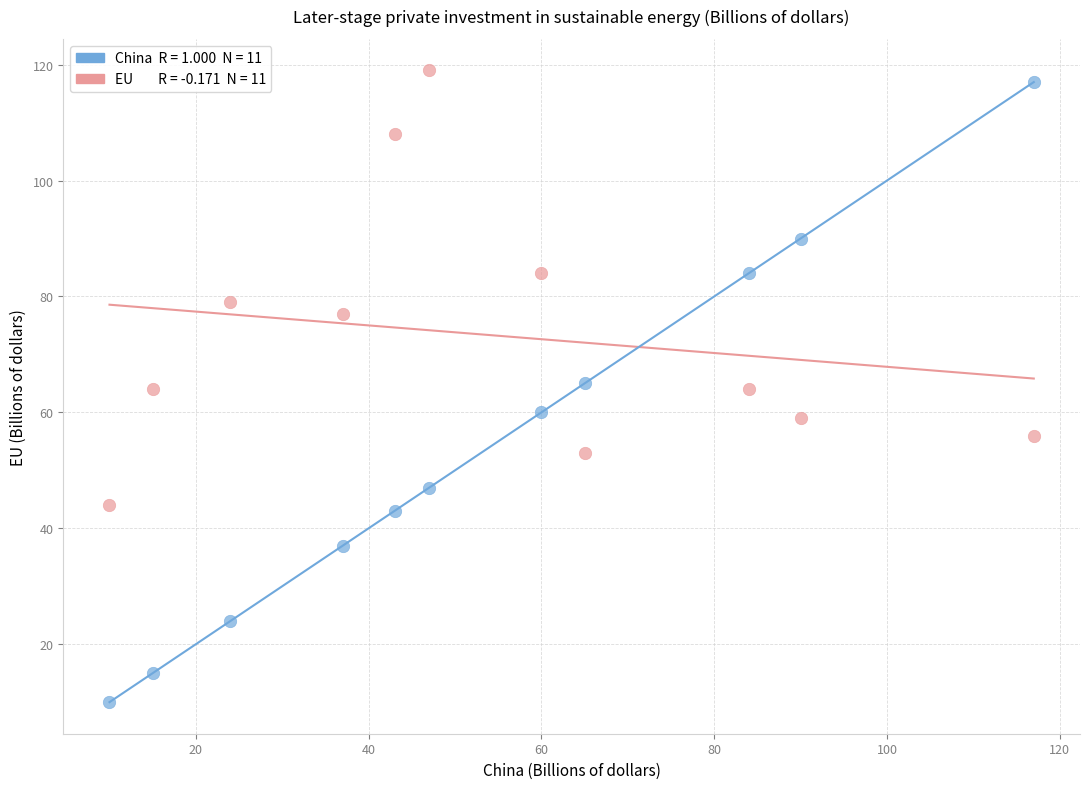

Across all data points, what is the range of X values (max minus min)?

107